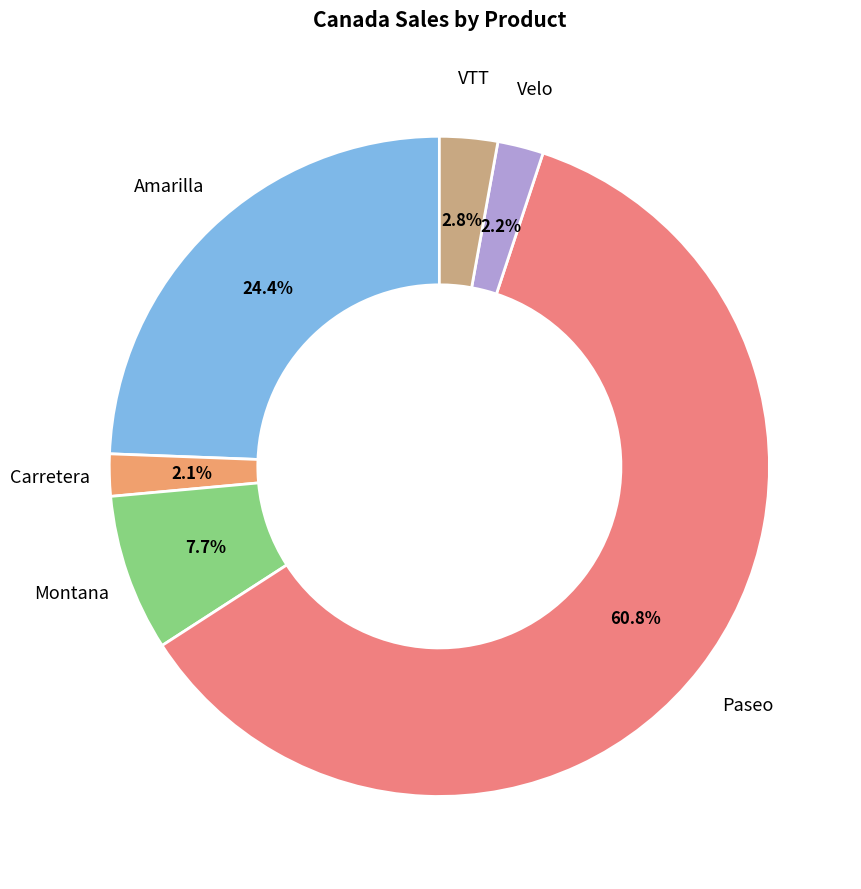

Count the number of slices in the pie.

6